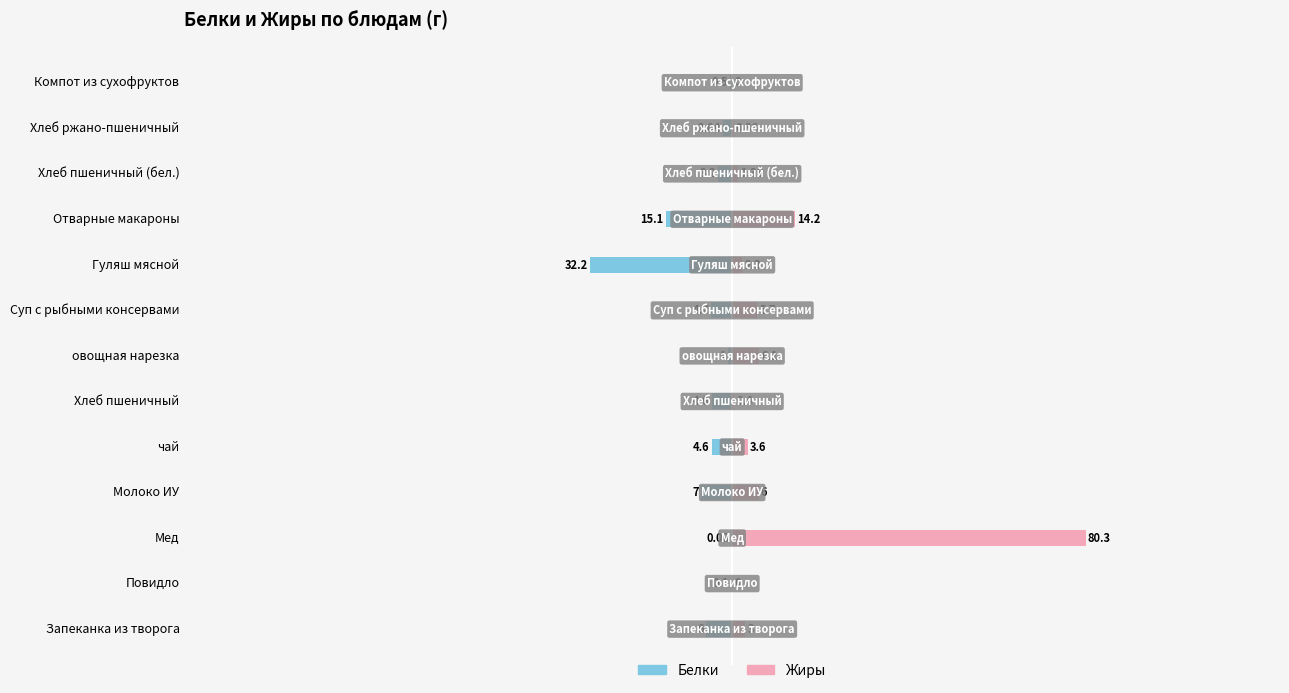

At how many categories does at least one series exceed 4?

5